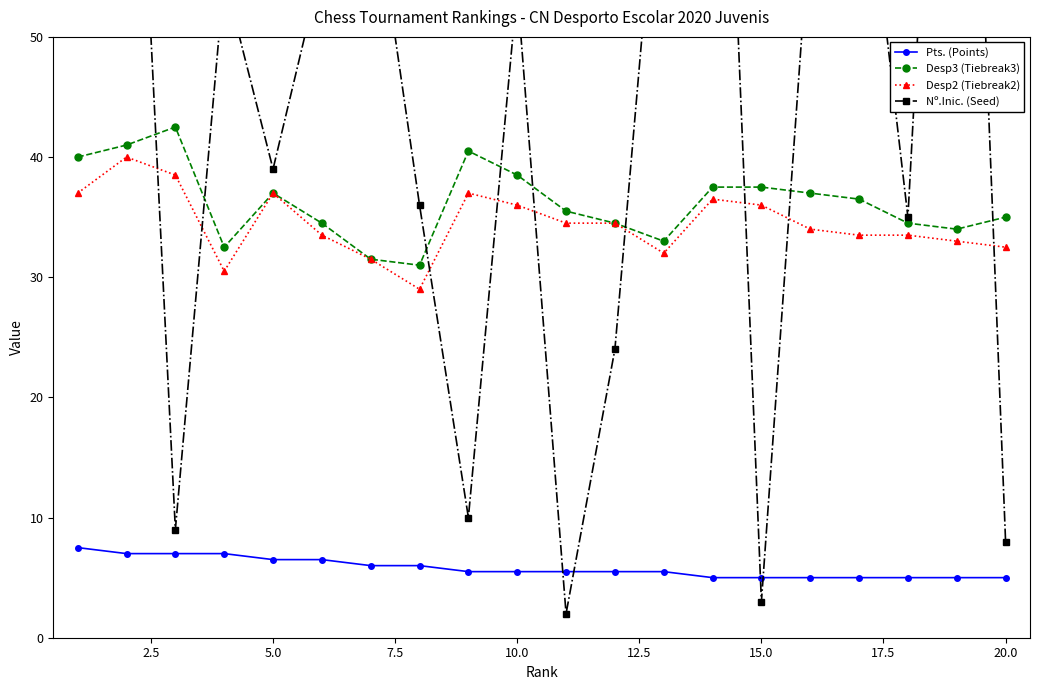

What is the lowest value of the Desp3 (Tiebreak3) series?

31.0